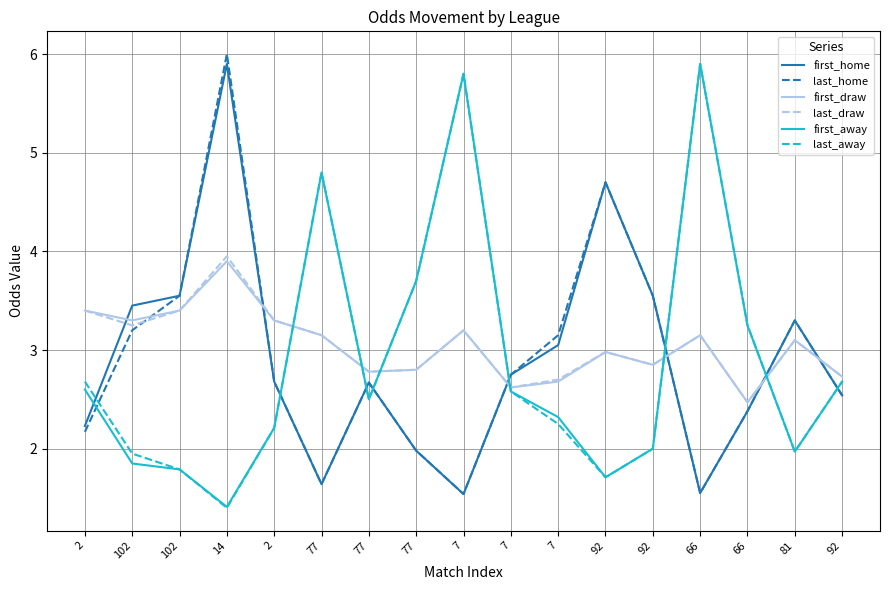

Between 102 and 92, which is larger?

92